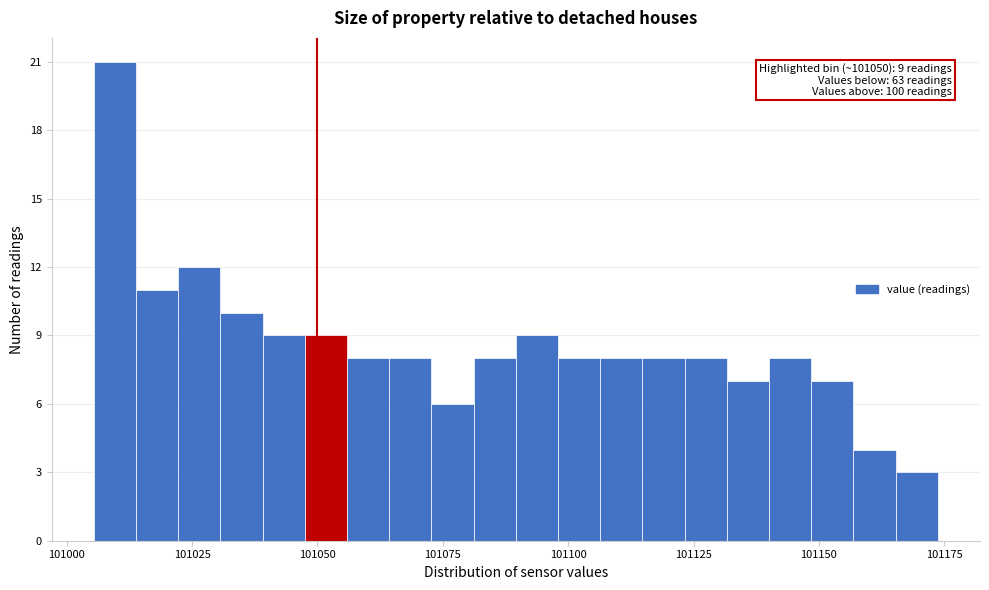

Around what value on the x-axis is the tallest bar? Give the approximate position of its centre, as read against the axis.

101010